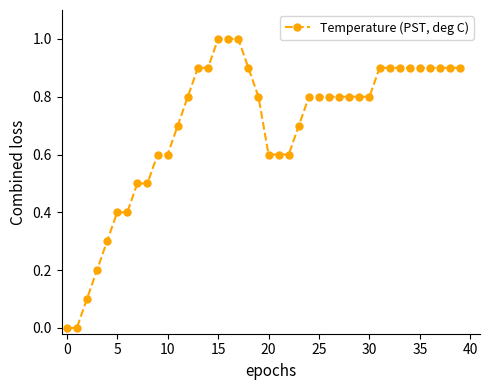

Count the number of categories in the chart.

40